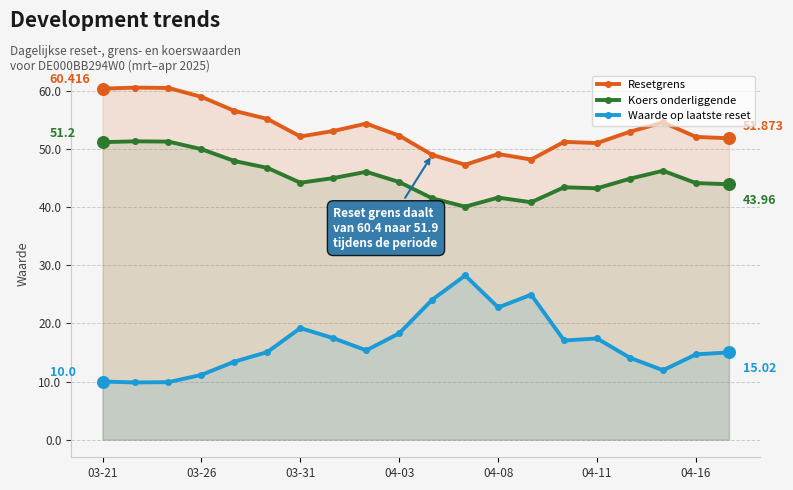

What are all the series names shown in the legend?

Resetgrens, Koers onderliggende, Waarde op laatste reset